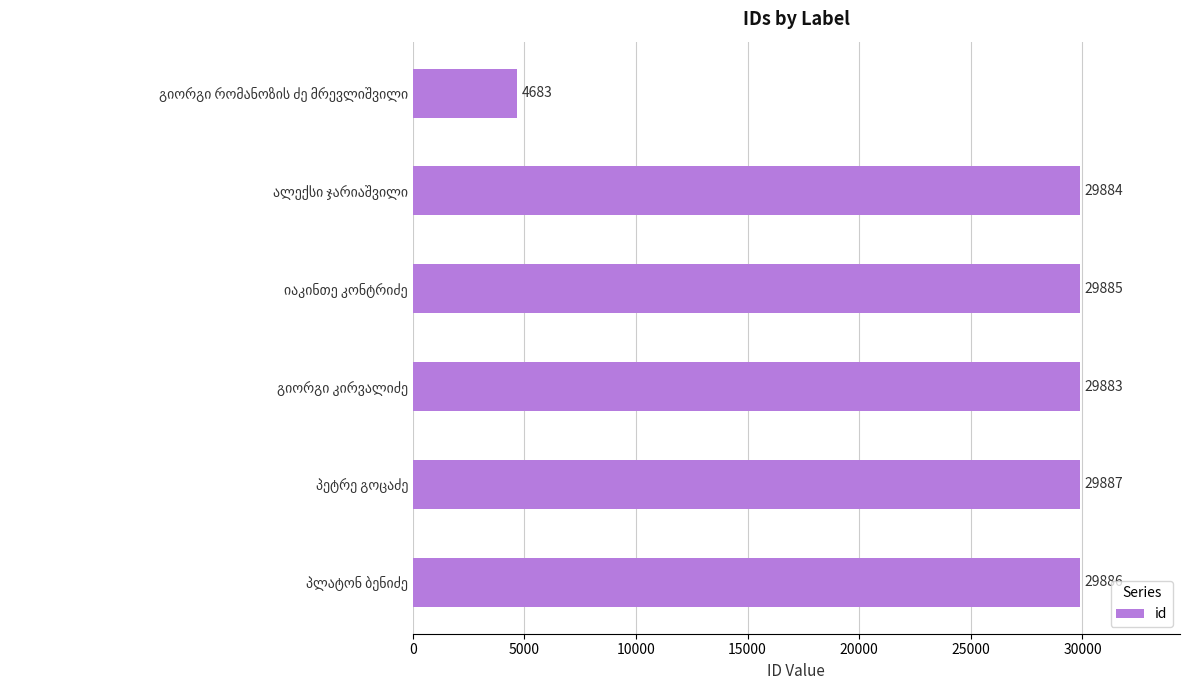

What is the value of the 3rd bar from the top?

29885